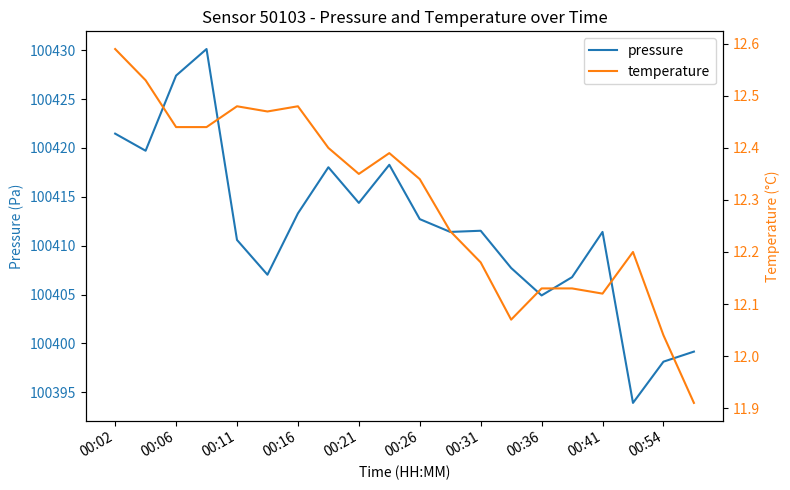

Is it true that pressure equals 100412.7 at 00:26?

True